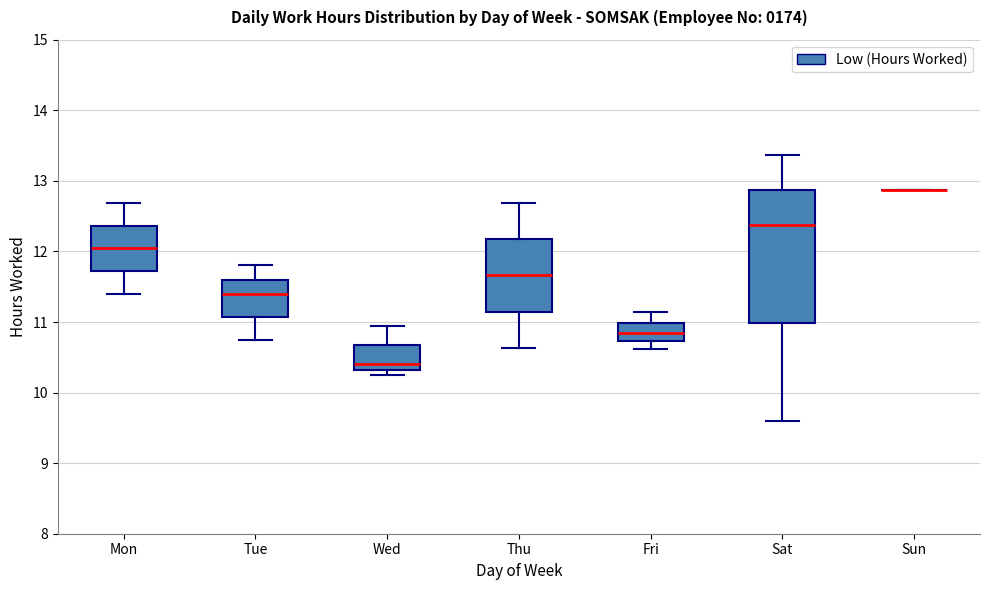

Reading left to right, transcribe this box plot: for each box, give where its median line is, the range the box spans, and where its two whiskers end, as read against the y-axis. The values are not printed on the chart, so give them approximately, as read against the axis.

Mon: median 12.1, box 11.7 to 12.4, whiskers 11.4 to 12.7
Tue: median 11.4, box 11.1 to 11.6, whiskers 10.8 to 11.8
Wed: median 10.4, box 10.3 to 10.7, whiskers 10.3 (just below the box's lower edge) to 11.0
Thu: median 11.7, box 11.1 to 12.2, whiskers 10.6 to 12.7
Fri: median 10.8, box 10.7 to 11.0, whiskers 10.6 to 11.1
Sat: median 12.4, box 11.0 to 12.9, whiskers 9.6 to 13.4
Sun: box collapsed to a line at 12.9, whiskers 12.9 to 12.9